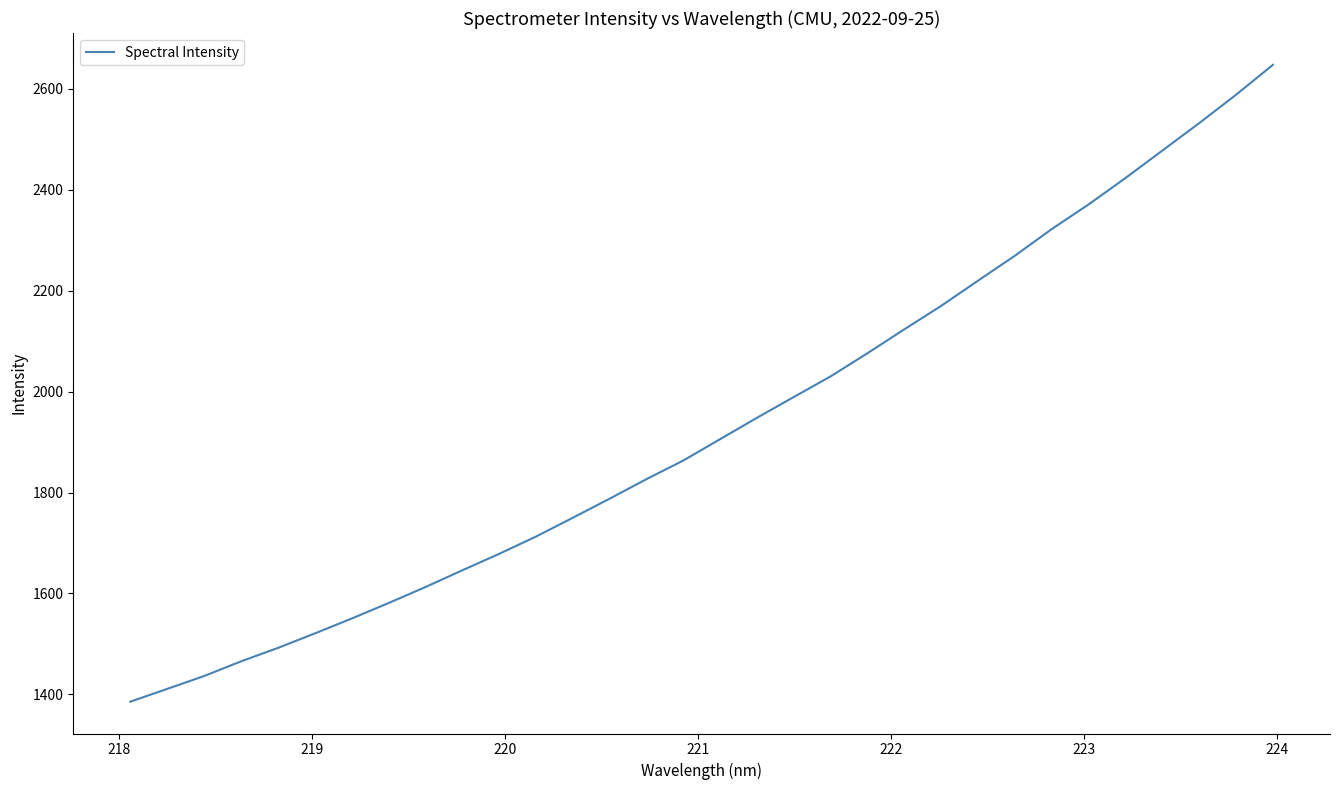

How many values are below 1906?

16